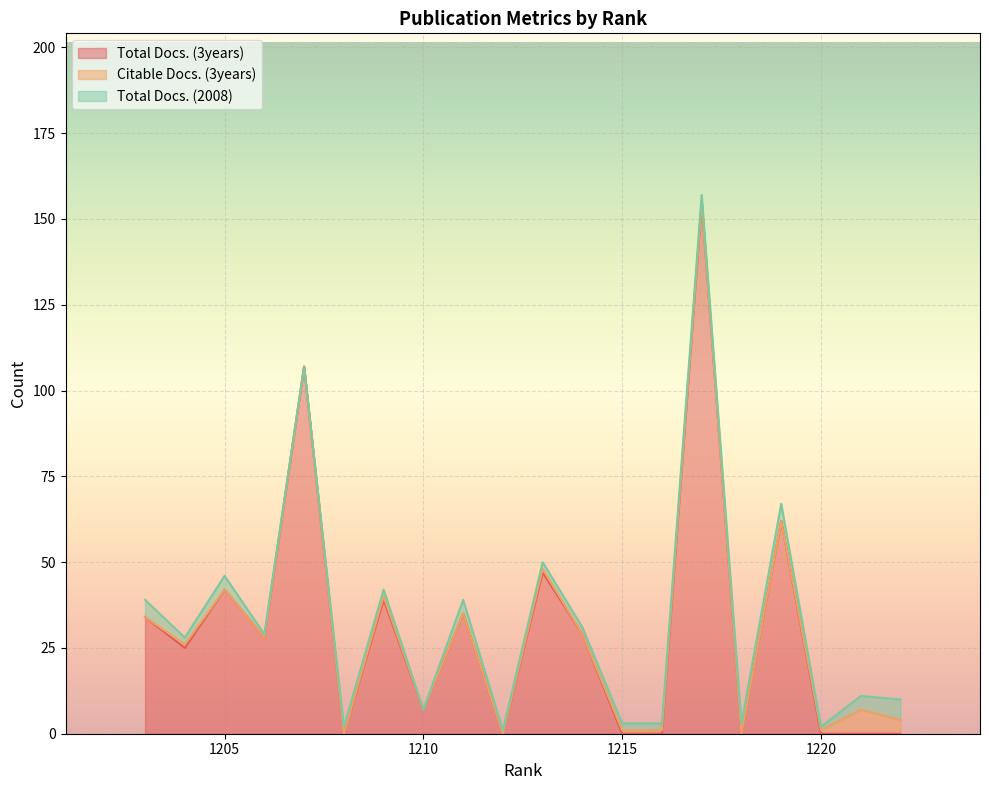

Which has a higher value, 1222 or 1214?

1214